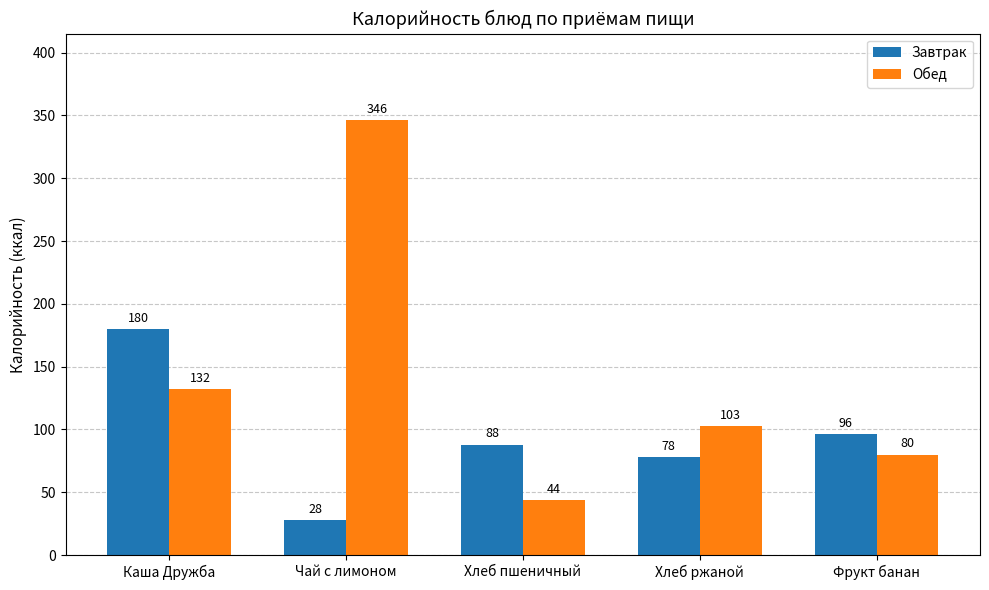

What is the value of the Обед bar at the 2nd from the left?

346